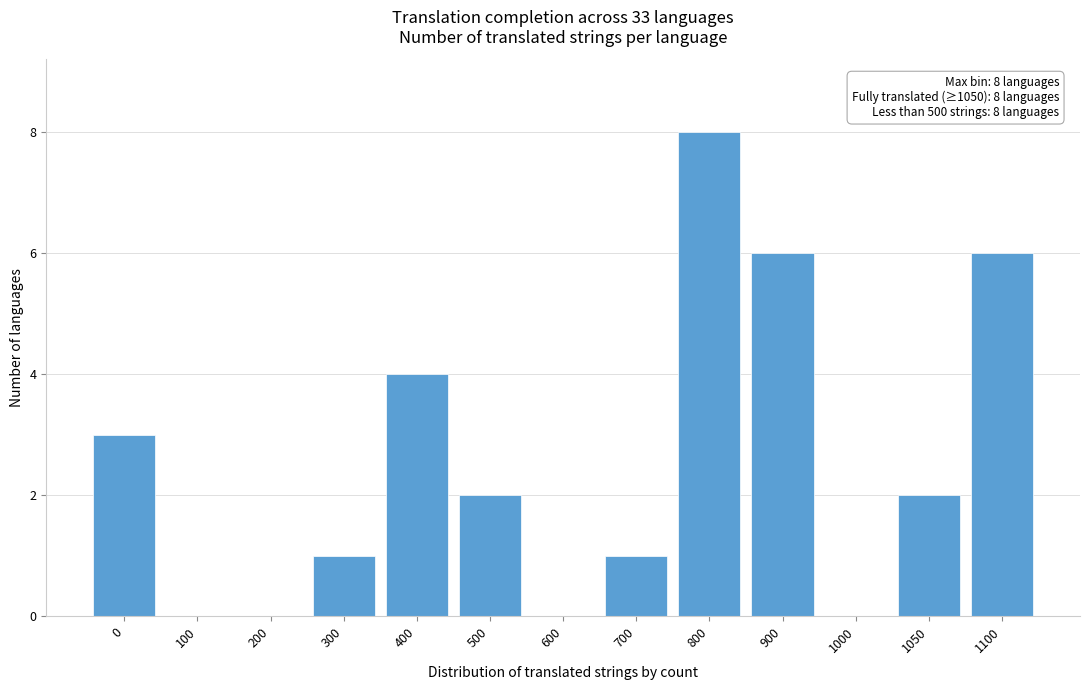

Reading left to right, what are all the values shown in this chart?

0=3	100=0	200=0	300=1	400=4	500=2	600=0	700=1	800=8	900=6	1000=0	1050=2	1100=6